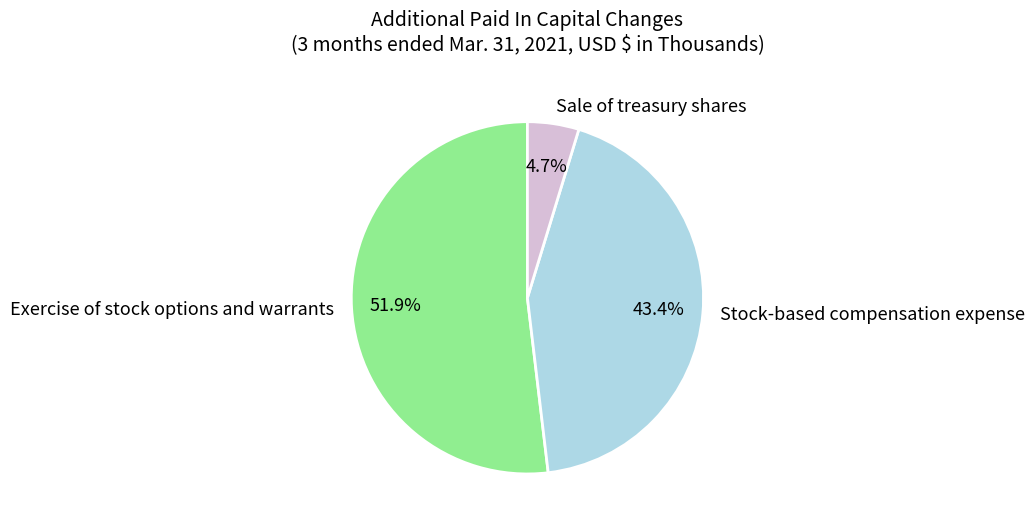

How much of the chart is everything except Sale of treasury shares?

95.3%